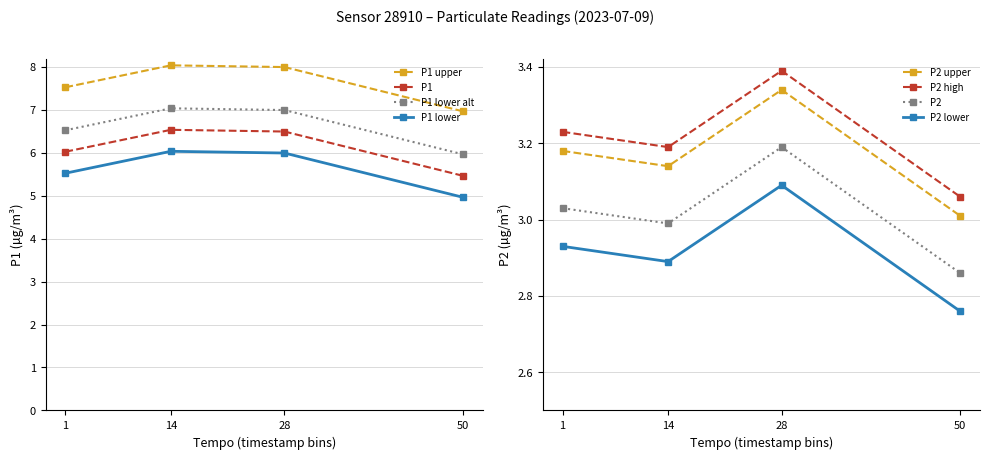

True or false: P1 lower alt and P1 lower cross at least once.

False